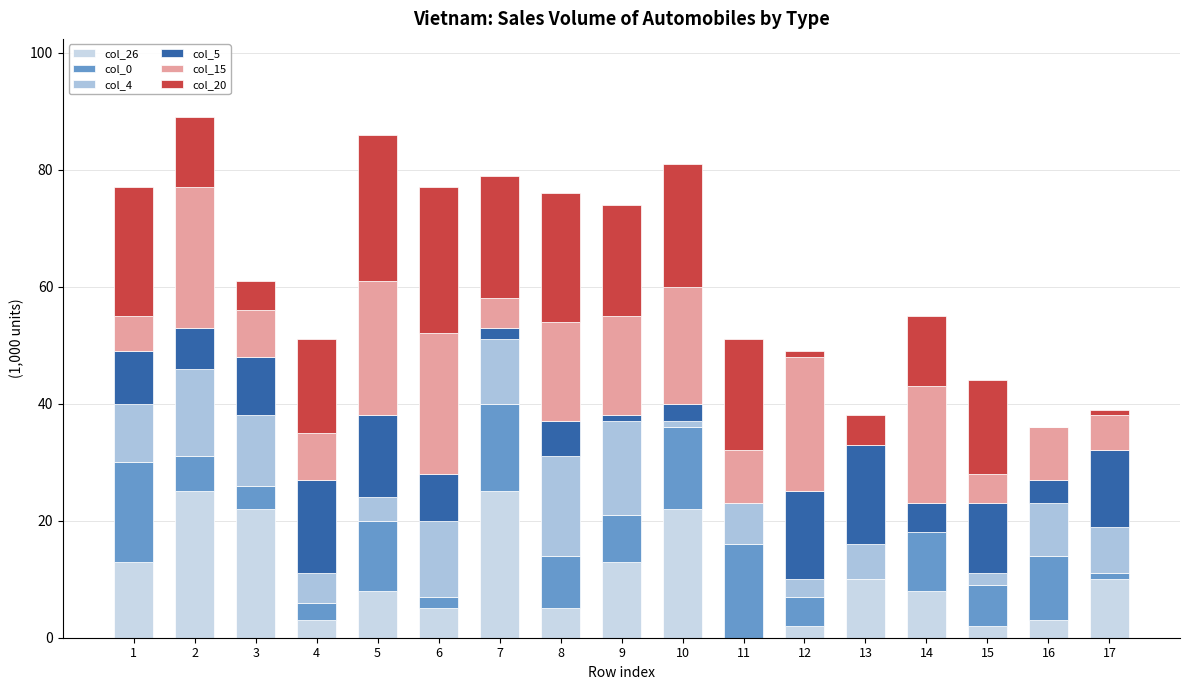

What is the highest value of the col_26 series?

25